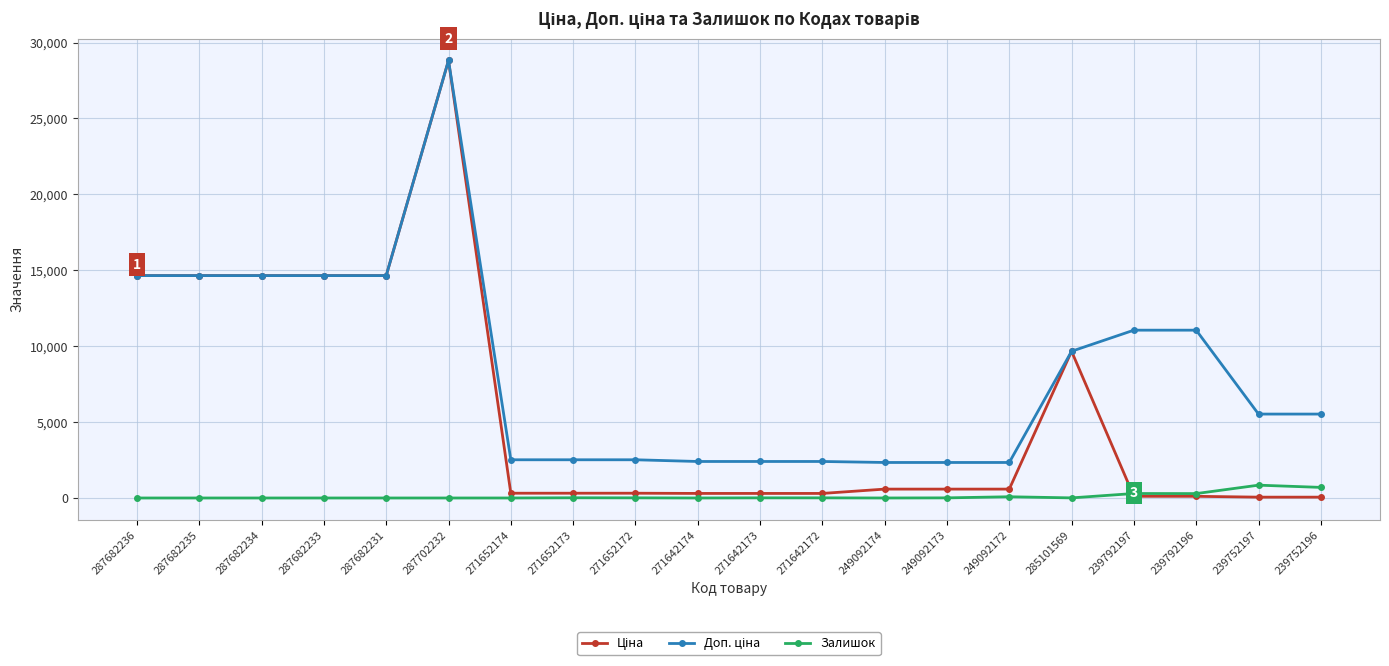

True or false: Залишок has a value of 8.0 at 249092173.

True